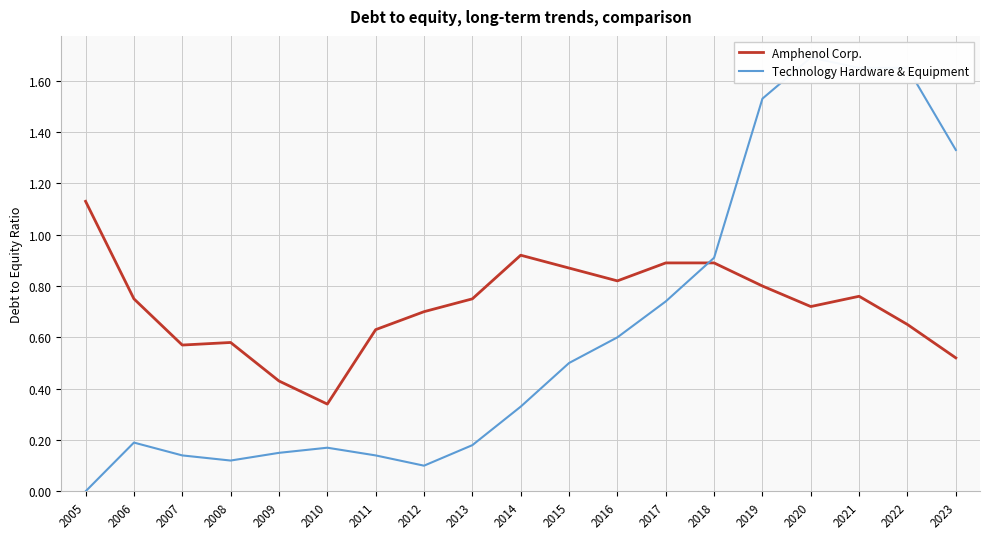

How many times do Amphenol Corp. and Technology Hardware & Equipment cross each other?

1